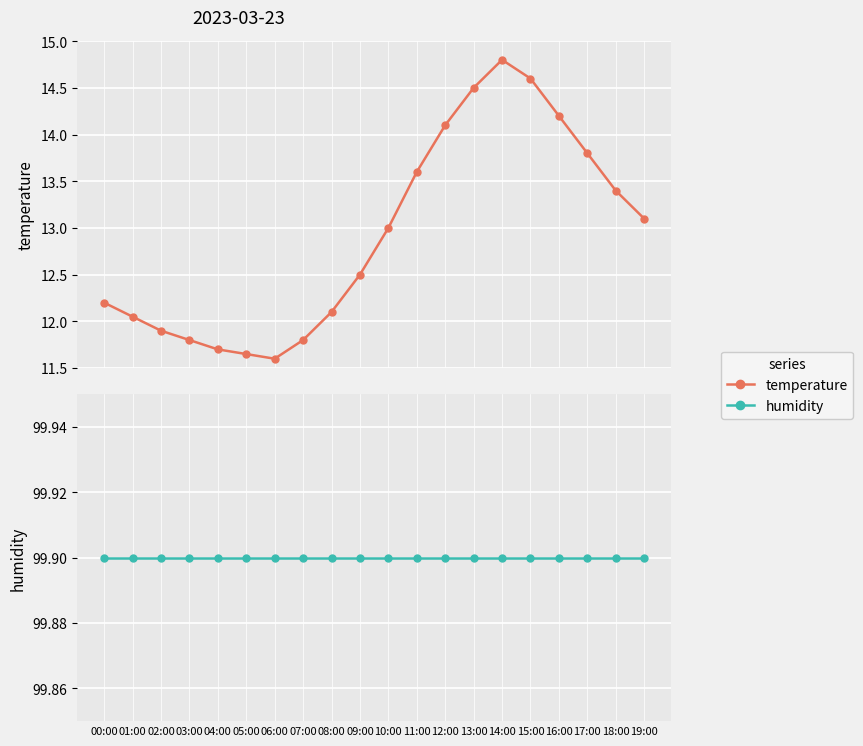

Which series changed the most between 06:00 and 10:00?

temperature